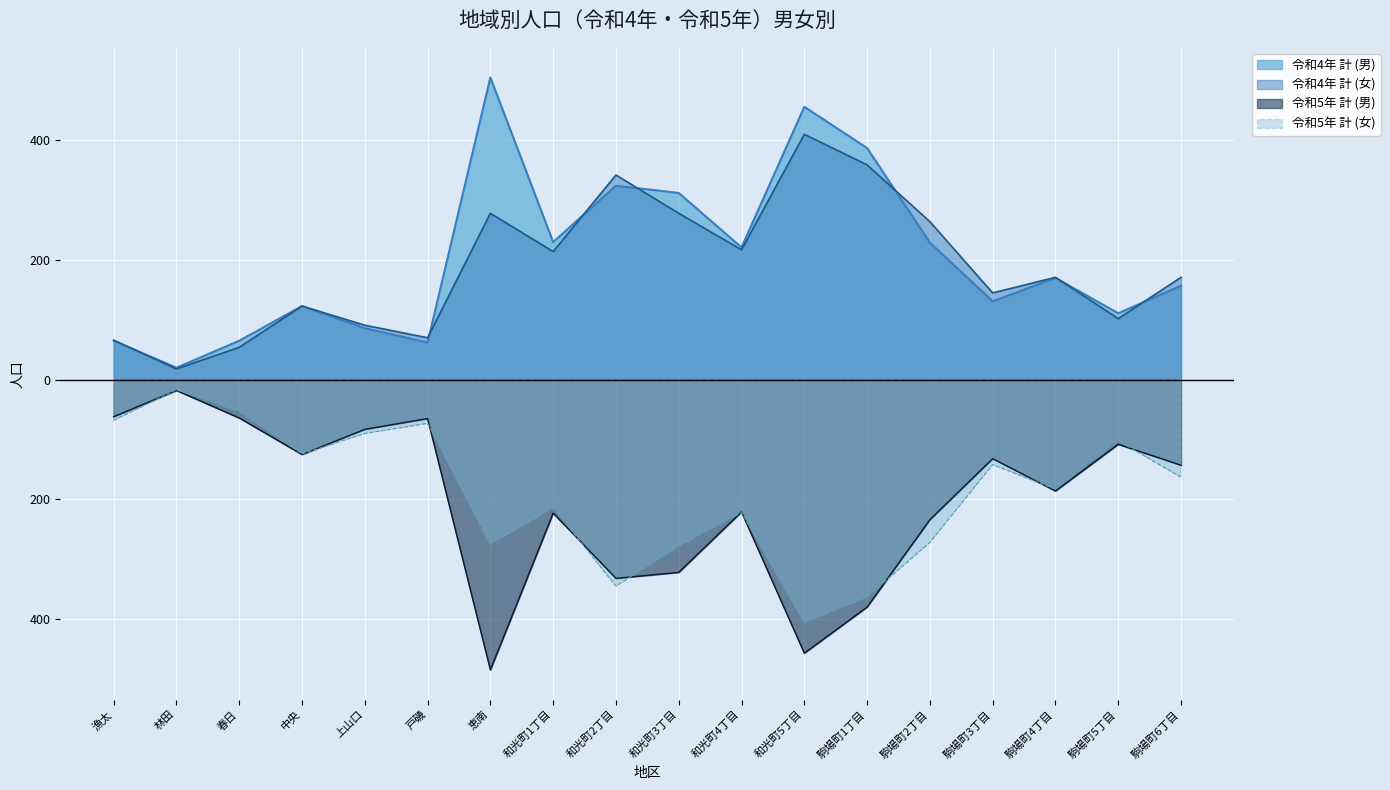

How many data points in 令和4年 計 (女) are less than 171?

8